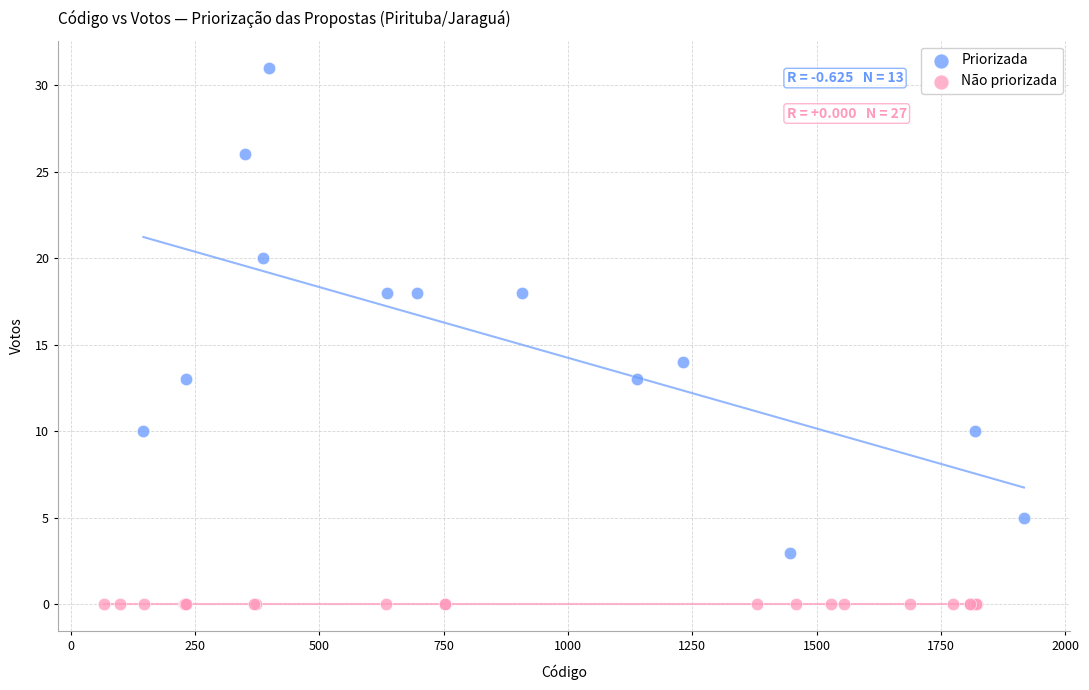

Which series reaches the minimum Y coordinate?

Não priorizada